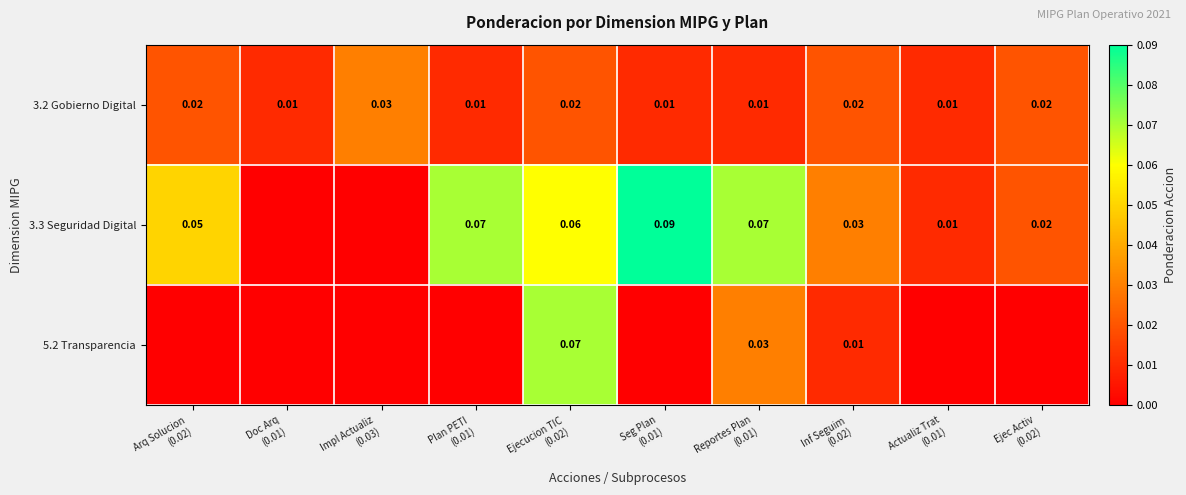

List the series in order of their overall mean, highest first.

3.3 Seguridad Digital, 3.2 Gobierno Digital, 5.2 Transparencia